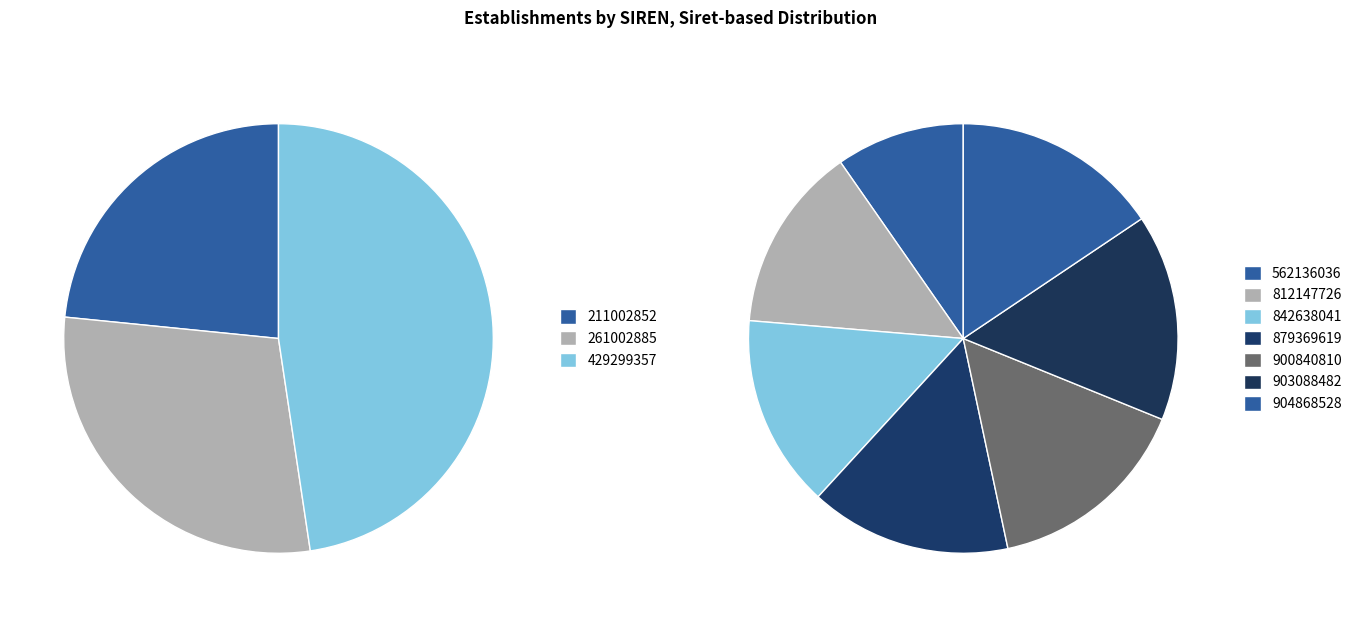

Which category has the smallest portion of the pie?

211002852